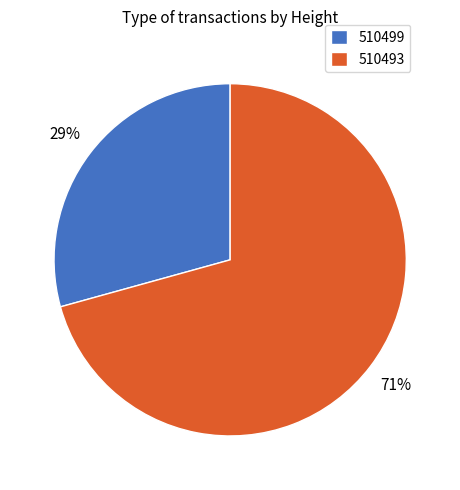

Rank the categories by value from lowest to highest.

510499, 510493